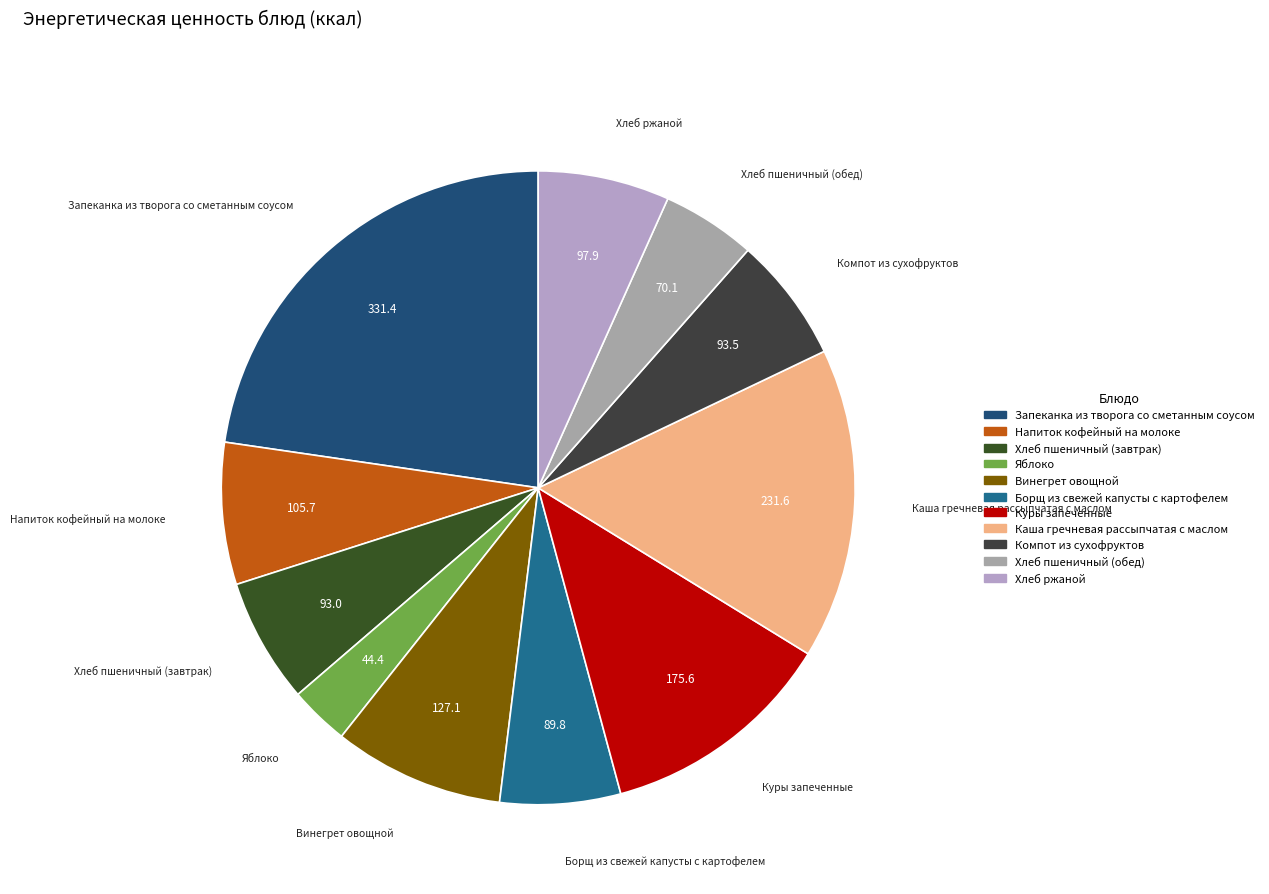

Is it true that Борщ из свежей капусты с картофелем is 6% of the pie?

True